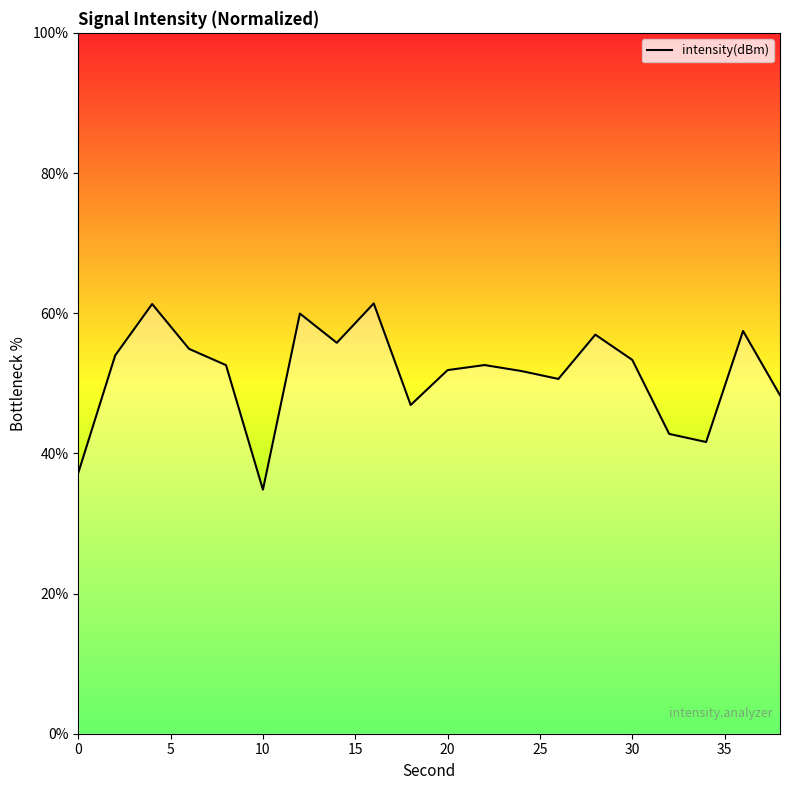

What is the smallest value displayed?

34.8